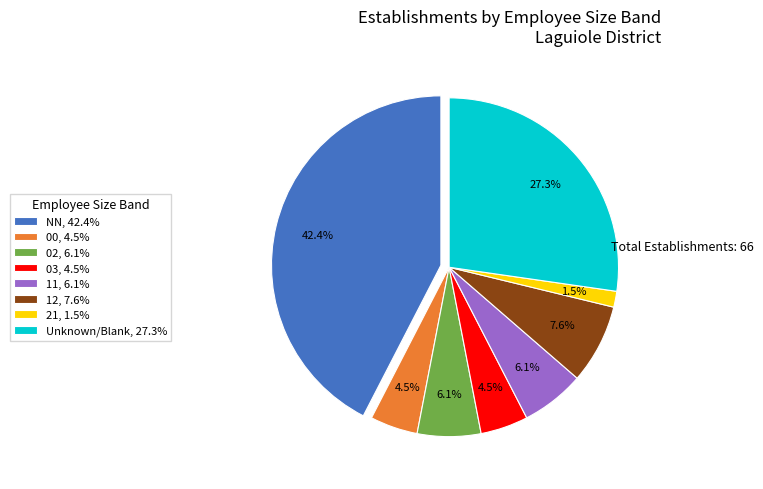

Which category has the smallest portion of the pie?

21, 1.5%